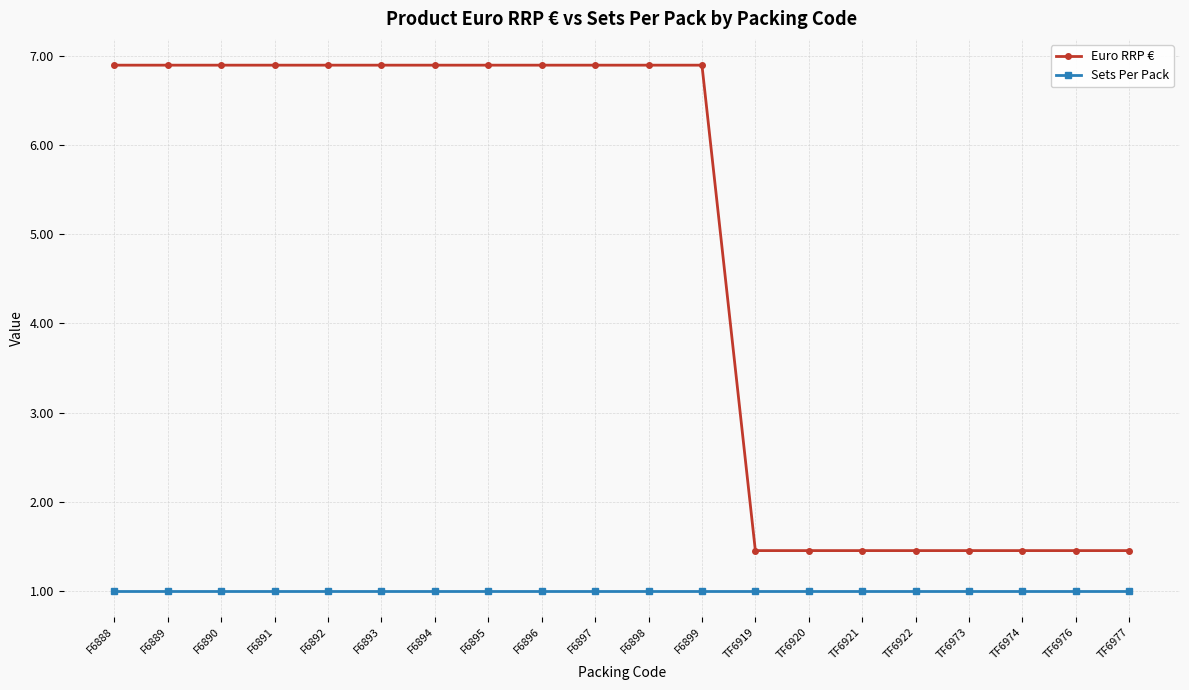

Is this an area chart (filled region under the line)?

No